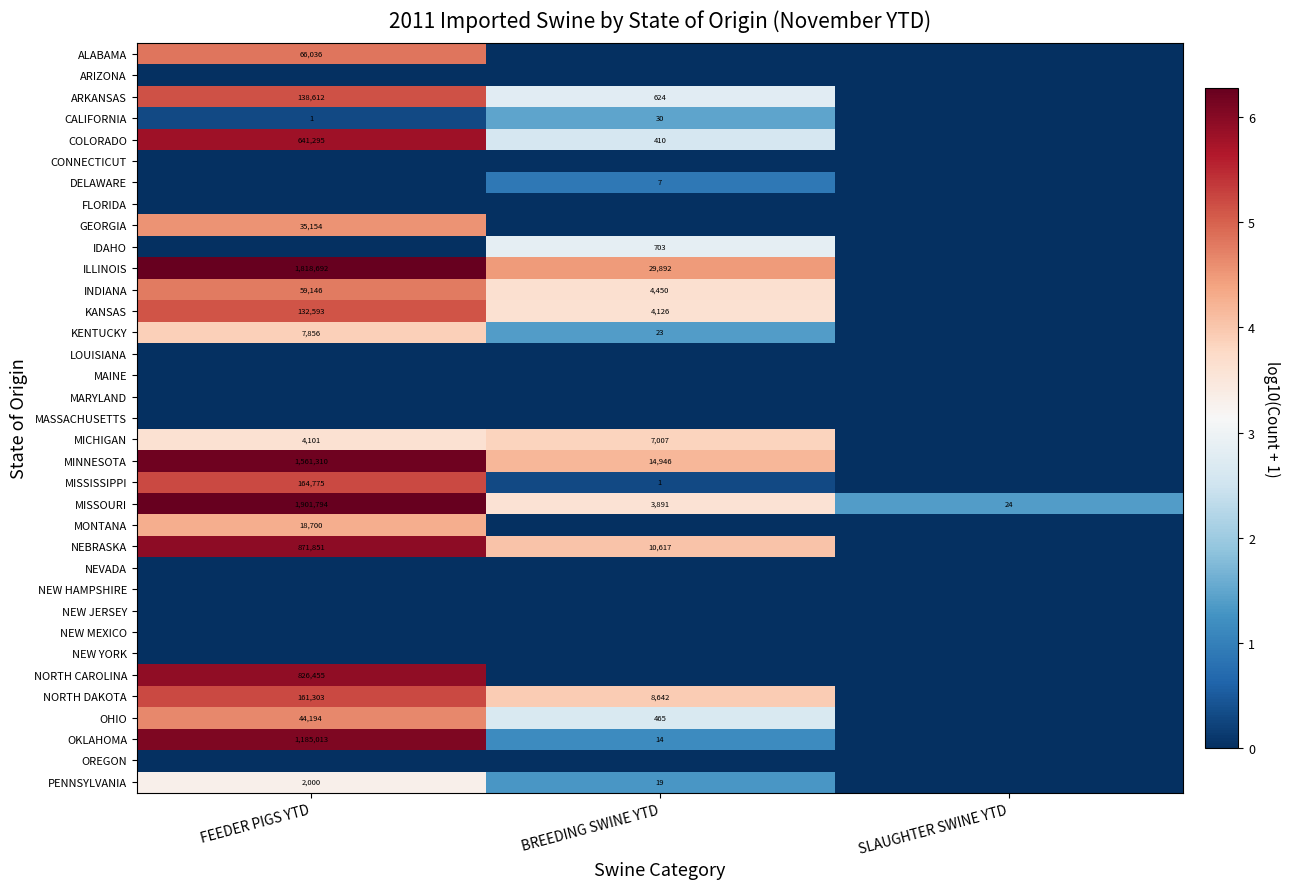

True or false: ILLINOIS has a value of 2589576 at FEEDER PIGS YTD.

False